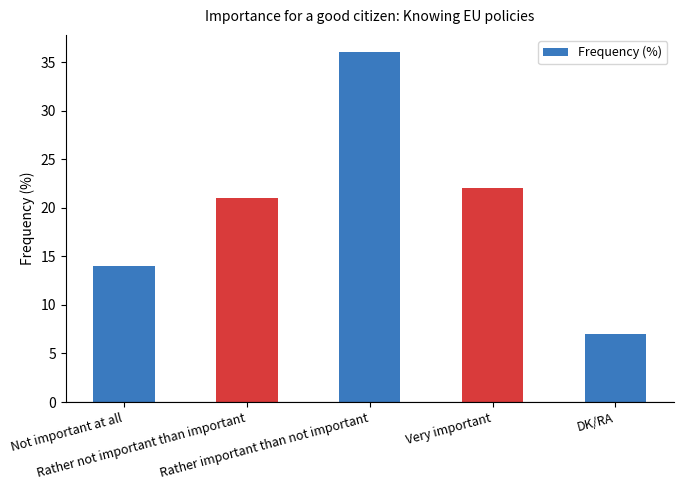

Reading left to right, list all the values displayed in this chart.

Not important at all=14	Rather not important than important=21	Rather important than not important=36	Very important=22	DK/RA=7